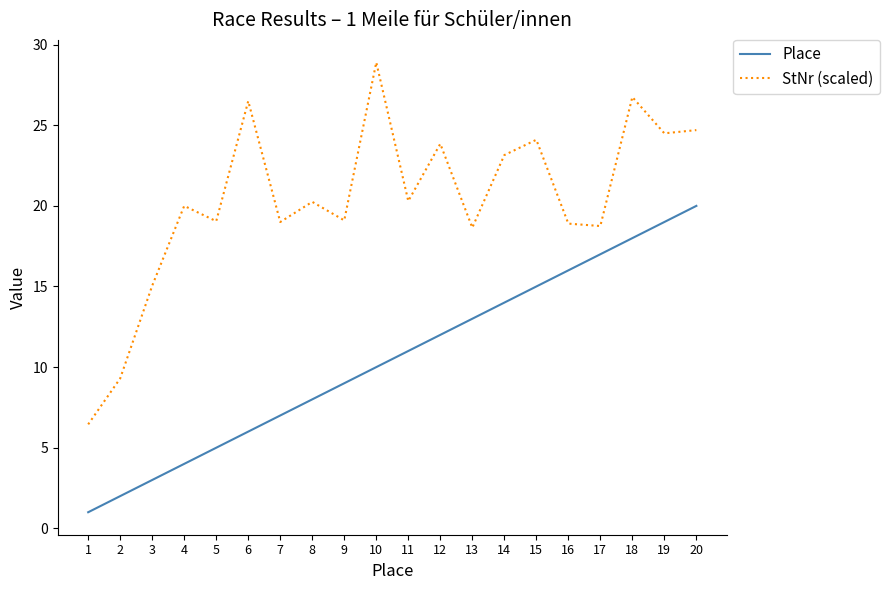

True or false: Place and StNr (scaled) cross at least once.

False